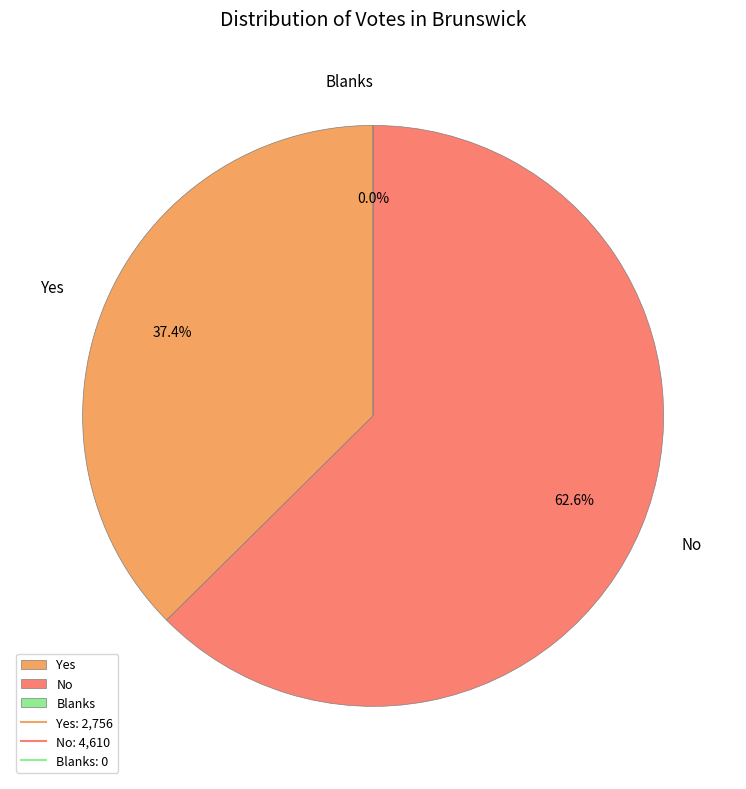

What is the change in value from No to Blanks?

-4610